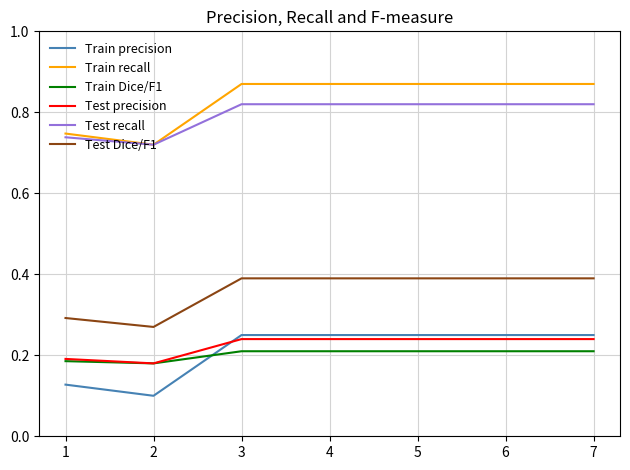

True or false: Train Dice/F1 has a value of 0.2 at 4.

True